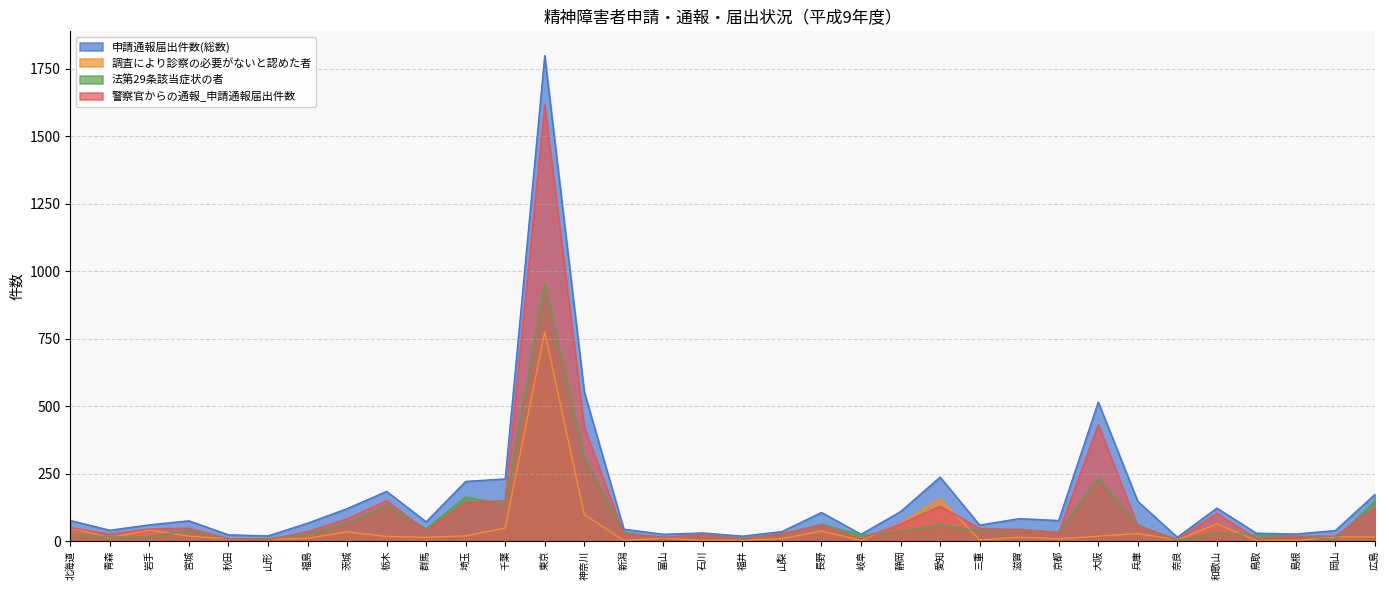

True or false: 申請通報届出件数(総数) has more than 2 points higher than both neighbors.

True